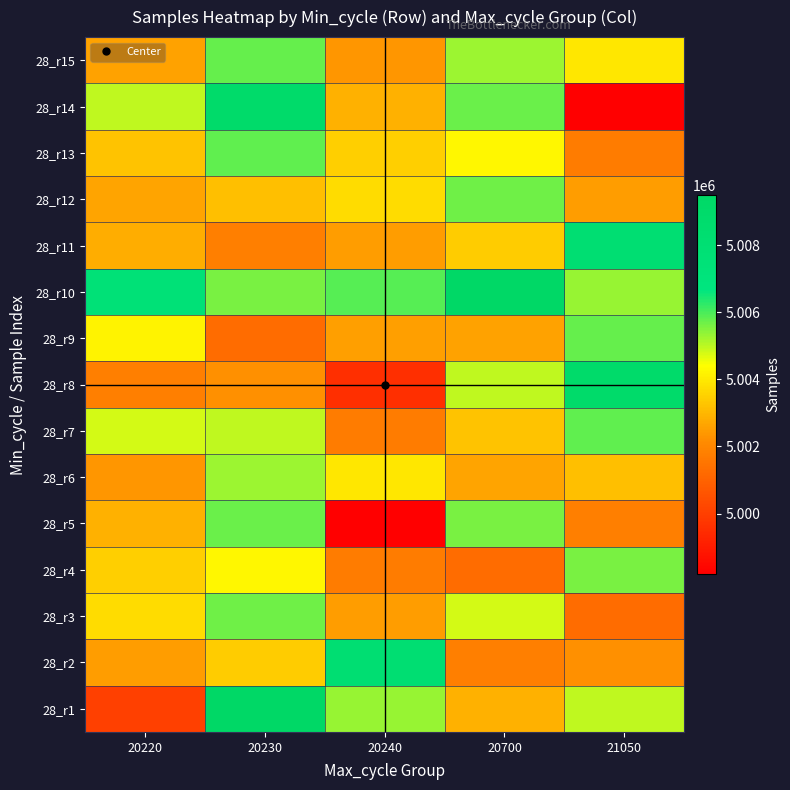

Reading right to left, list all the values displayed in this chart.

28_r1: 21050=5004982	20700=5002906	20240=5005332	20230=5009484	20220=5000050
28_r2: 21050=5002221	20700=5001804	20240=5008157	20230=5003446	20220=5002480
28_r3: 21050=5001256	20700=5004775	20240=5002520	20230=5005659	20220=5003753
28_r4: 21050=5005598	20700=5001256	20240=5001691	20230=5004243	20220=5003475
28_r5: 21050=5001814	20700=5005598	20240=4998204	20230=5005719	20220=5002906
28_r6: 21050=5003164	20700=5002652	20240=5003935	20230=5005267	20220=5002363
28_r7: 21050=5005801	20700=5003245	20240=5001725	20230=5004982	20220=5004775
28_r8: 21050=5008916	20700=5004953	20240=4999561	20230=5002221	20220=5001804
28_r9: 21050=5005750	20700=5002588	20240=5002527	20230=5001256	20220=5004186
28_r10: 21050=5005332	20700=5009484	20240=5005901	20230=5005598	20220=5007555
28_r11: 21050=5008157	20700=5003446	20240=5002480	20230=5001814	20220=5002792
28_r12: 21050=5002520	20700=5005659	20240=5003753	20230=5003164	20220=5002652
28_r13: 21050=5001691	20700=5004243	20240=5003475	20230=5005801	20220=5003245
28_r14: 21050=4998204	20700=5005719	20240=5002906	20230=5008916	20220=5004953
28_r15: 21050=5003935	20700=5005267	20240=5002363	20230=5005750	20220=5002588